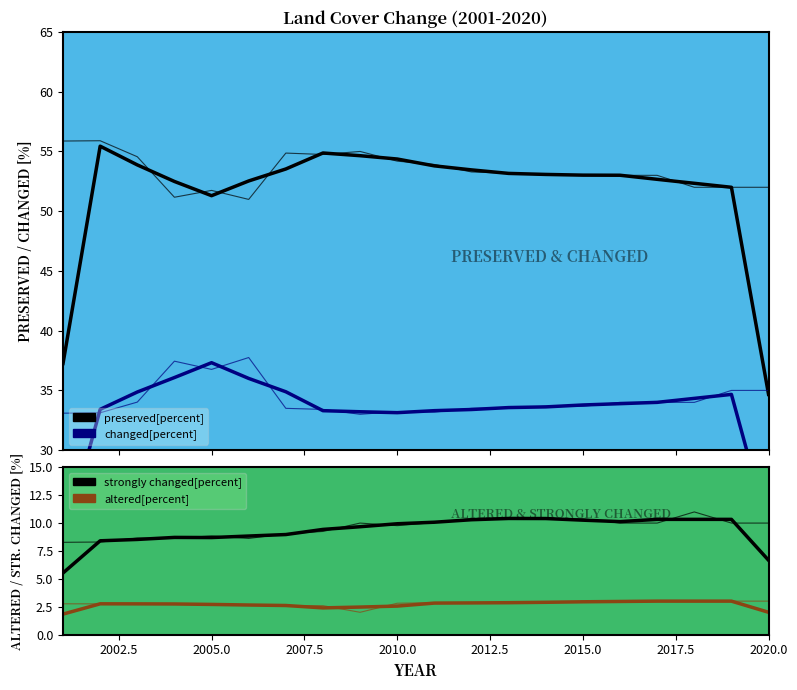

What is the value of the altered[percent] point at the 11th from the left?

2.9